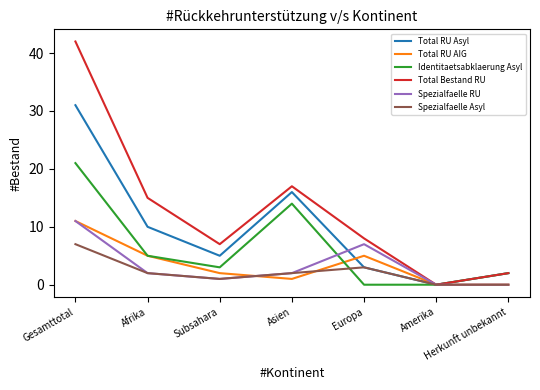

What position from the left is Herkunft unbekannt?

7